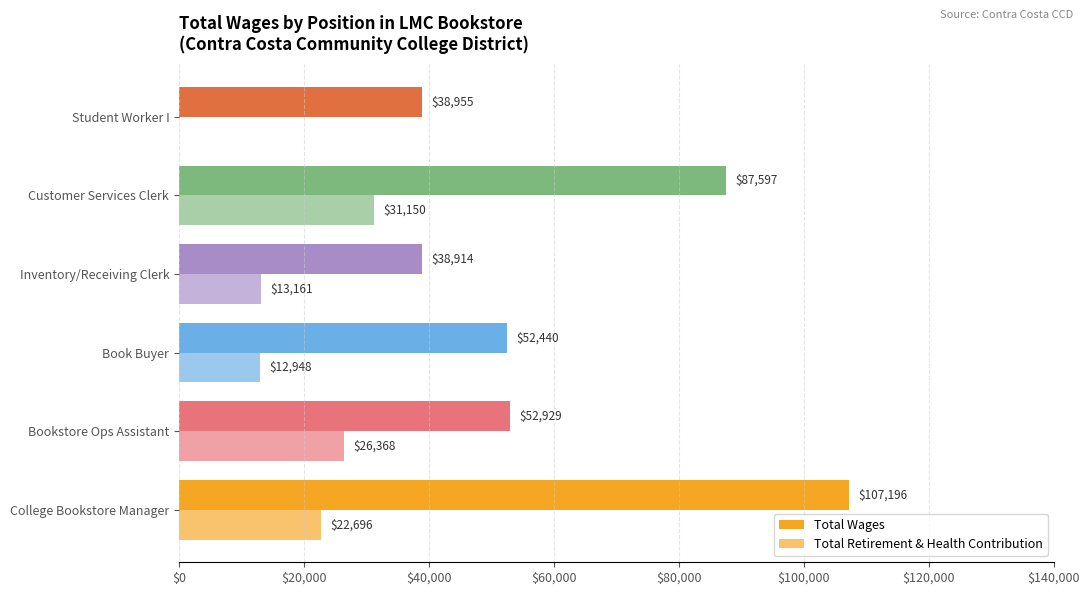

How many distinct data groups are displayed?

2